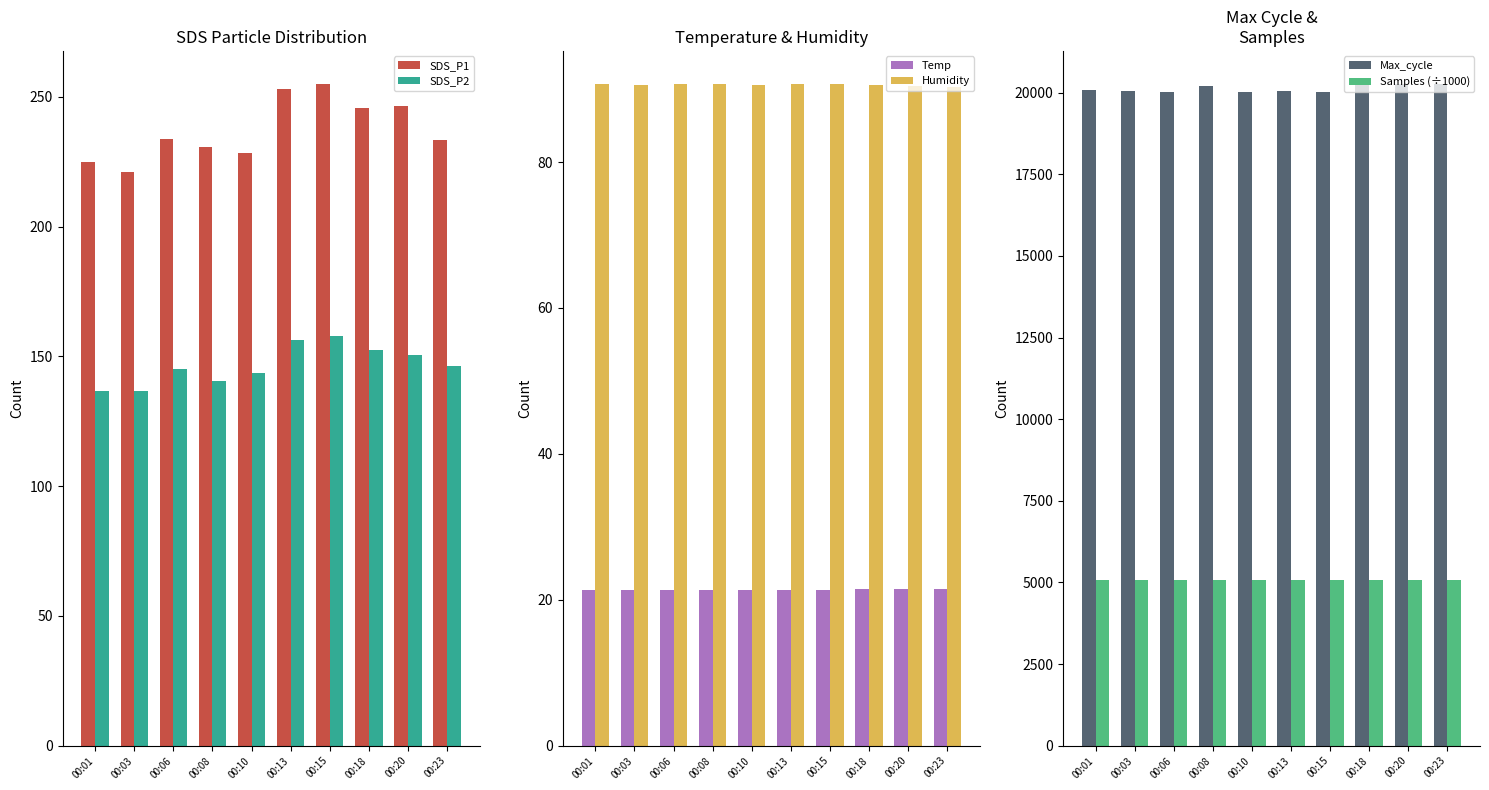

Are the bars grouped side by side (vs. stacked)?

Yes